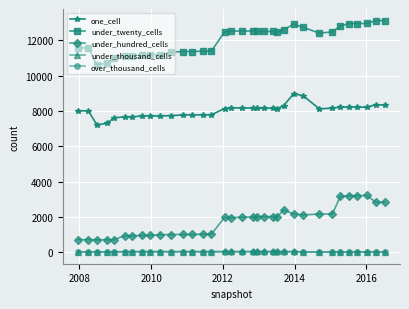

How many values in the one_cell series are below 8137?

17